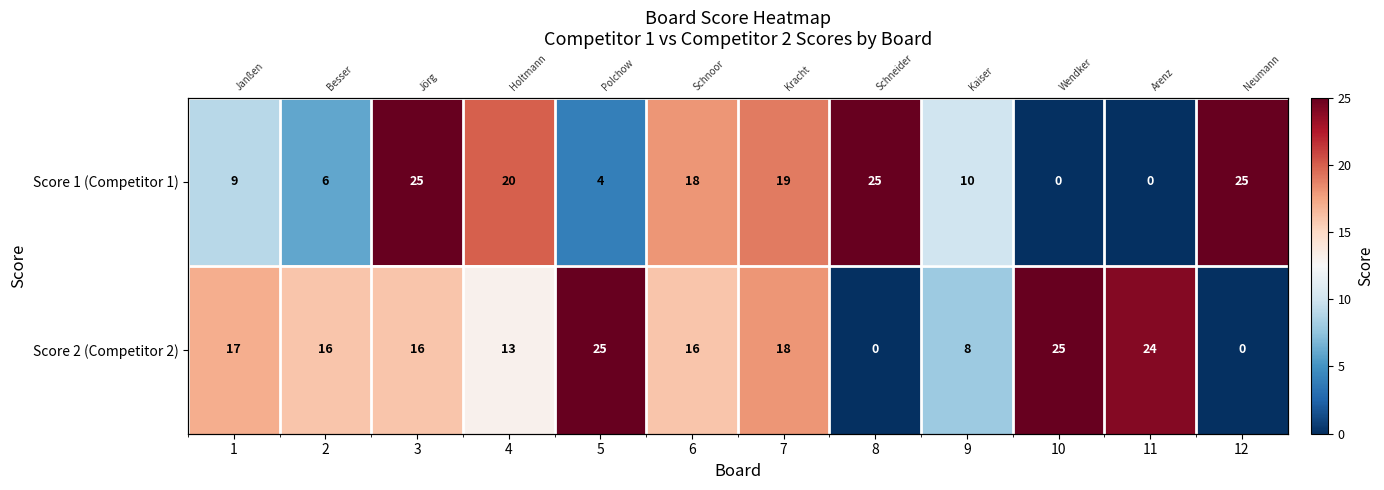

Which has a higher value, 3 or 8?

3